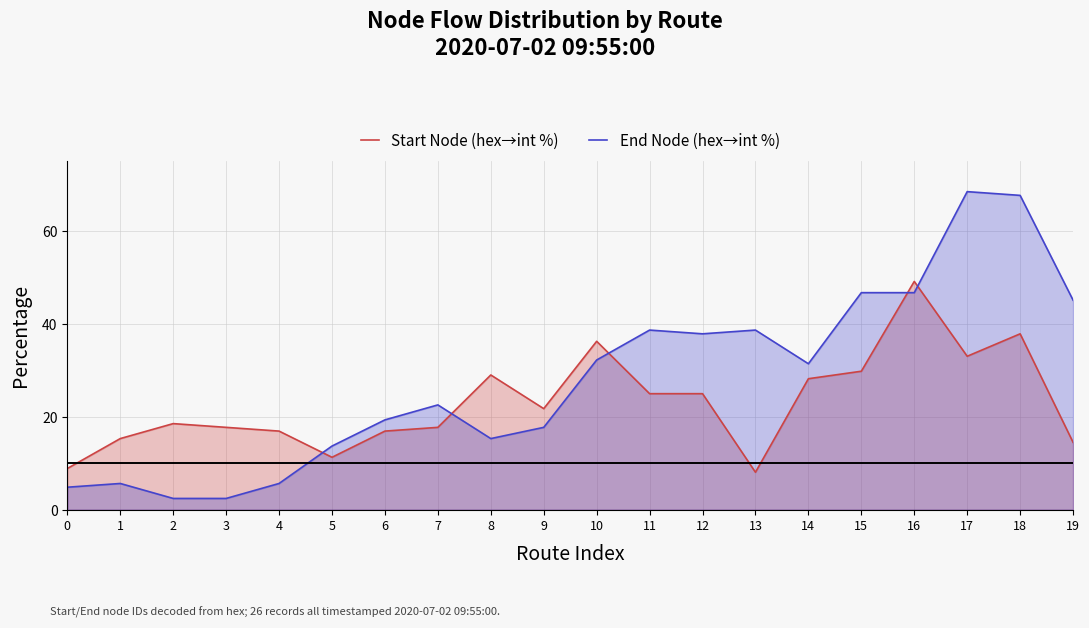

At which category does the chart reach its minimum across all series?

2